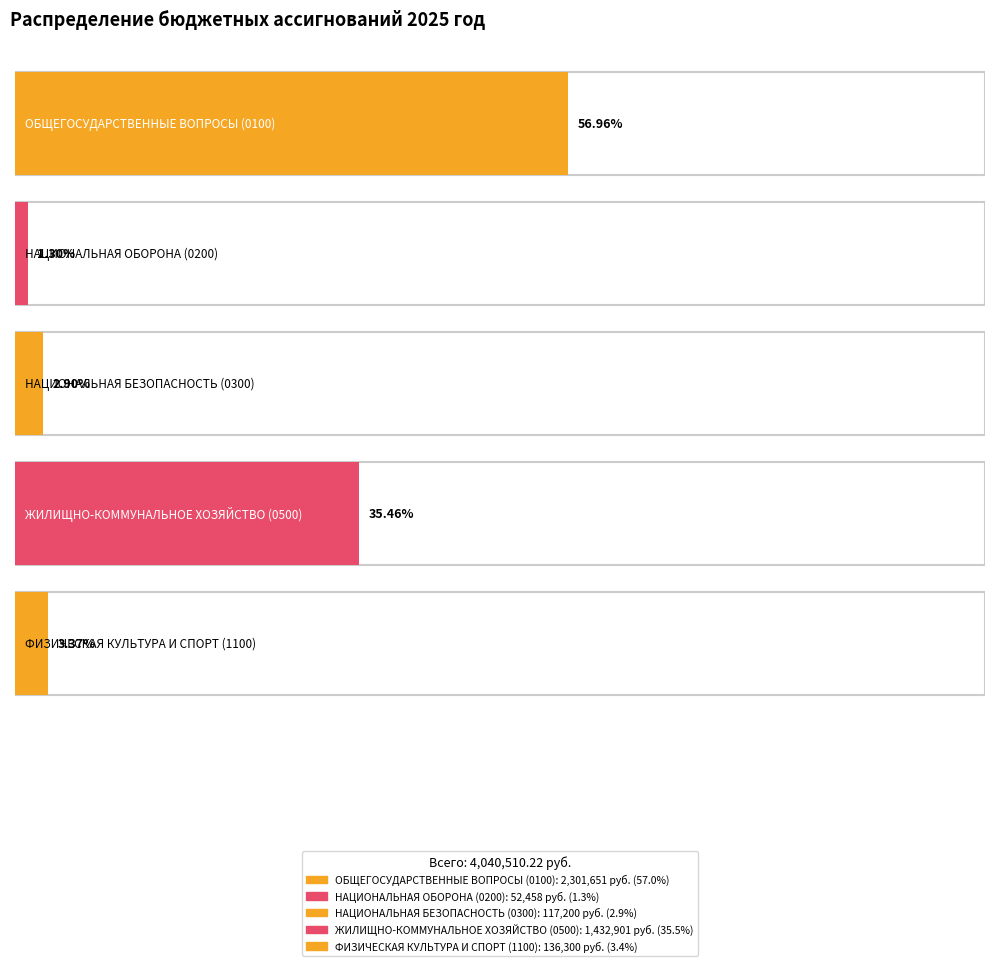

The value at НАЦИОНАЛЬНАЯ ОБОРОНА is 72488.2. True or false?

False